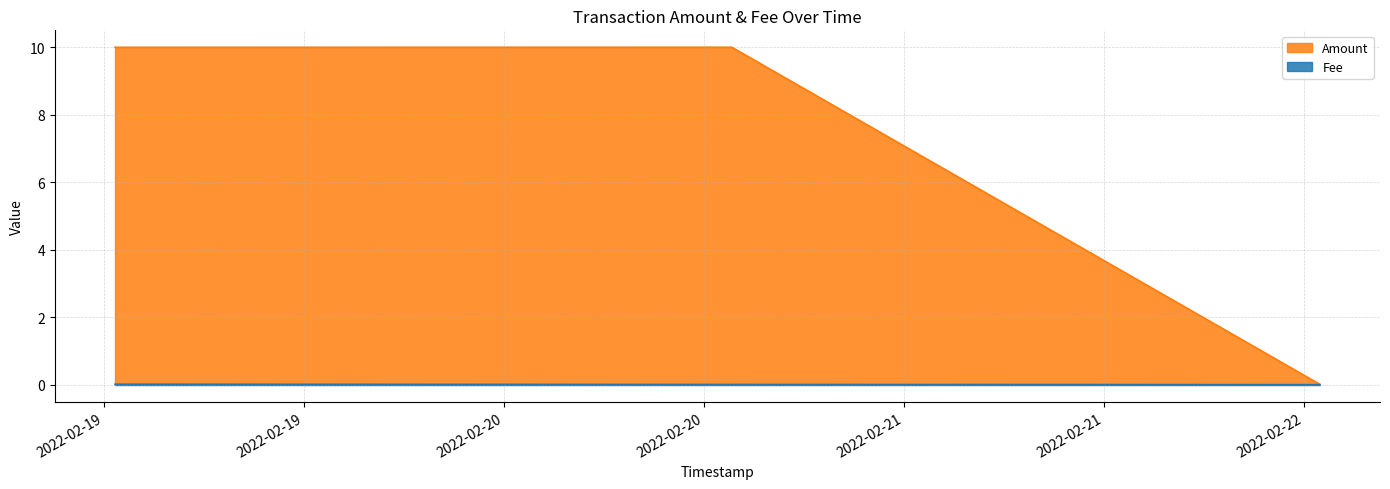

What is the maximum value for Amount?

10.0